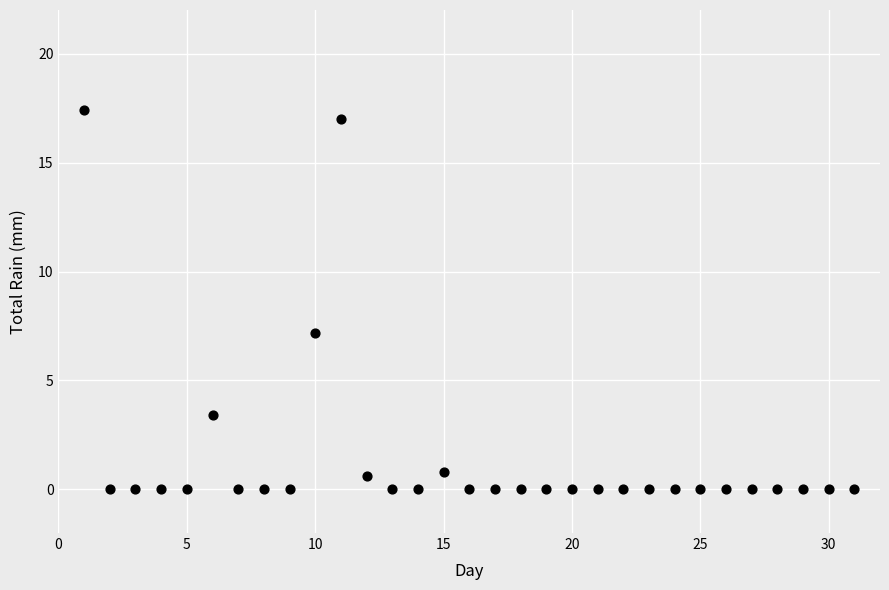

What Y value in the scatter plot is closest to 8?

7.2